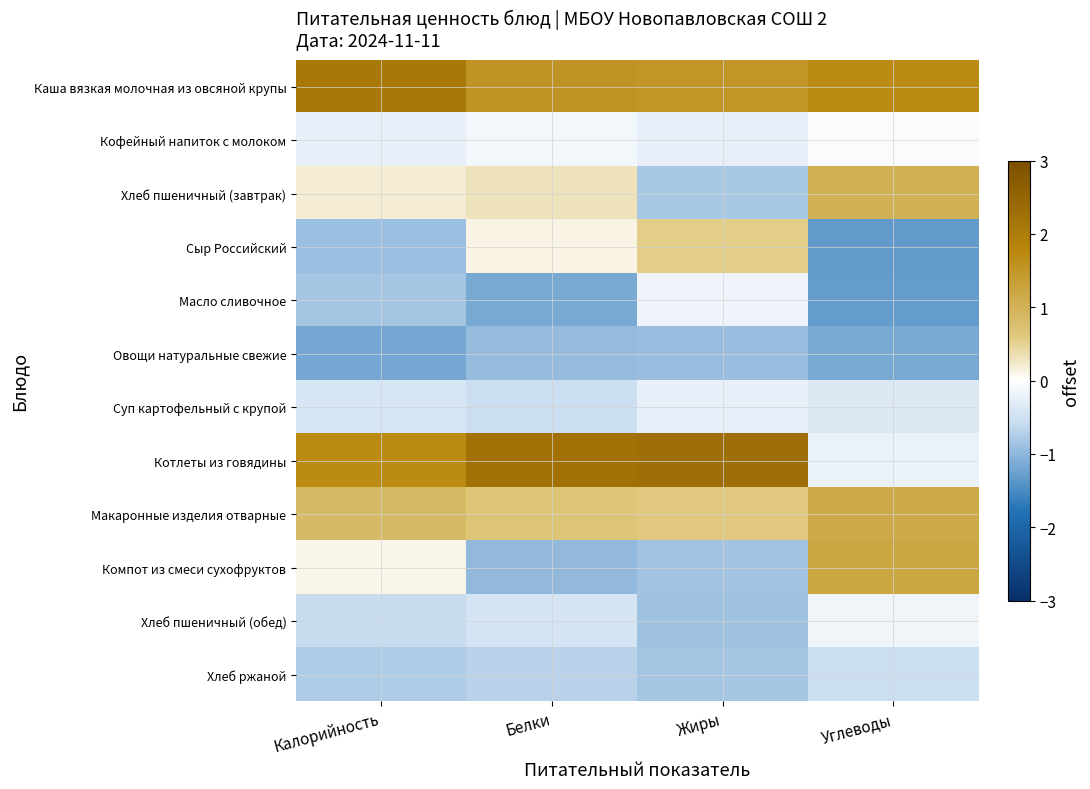

At Белки, list the series in order from largest to smallest.

Котлеты из говядины, Каша вязкая молочная из овсяной крупы, Макаронные изделия отварные, Хлеб пшеничный (завтрак), Сыр Российский, Кофейный напиток с молоком, Хлеб пшеничный (обед), Суп картофельный с крупой, Хлеб ржаной, Овощи натуральные свежие, Компот из смеси сухофруктов, Масло сливочное